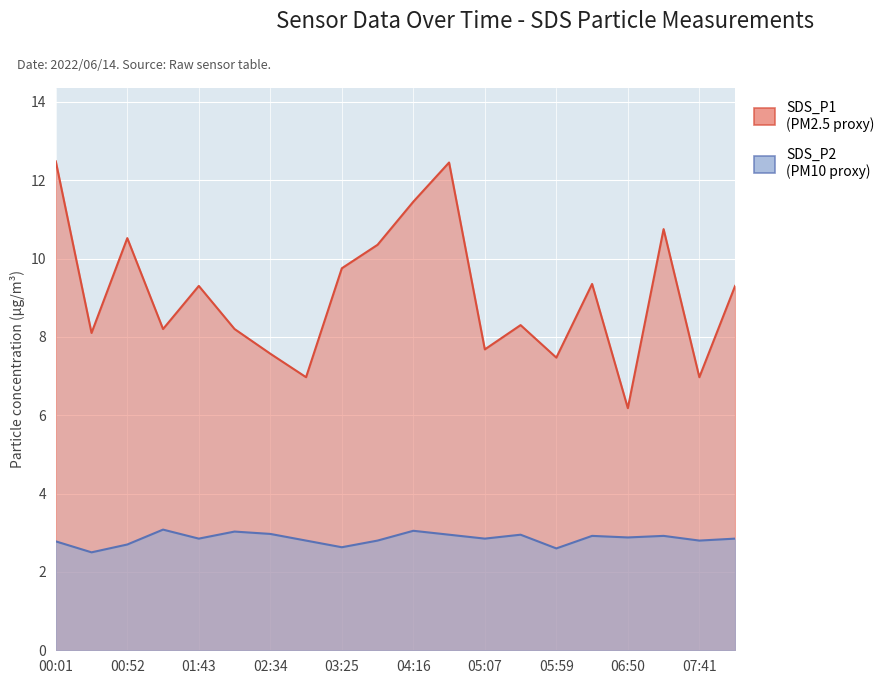

The SDS_P1 series shows 3.7 at 00:01. True or false?

False